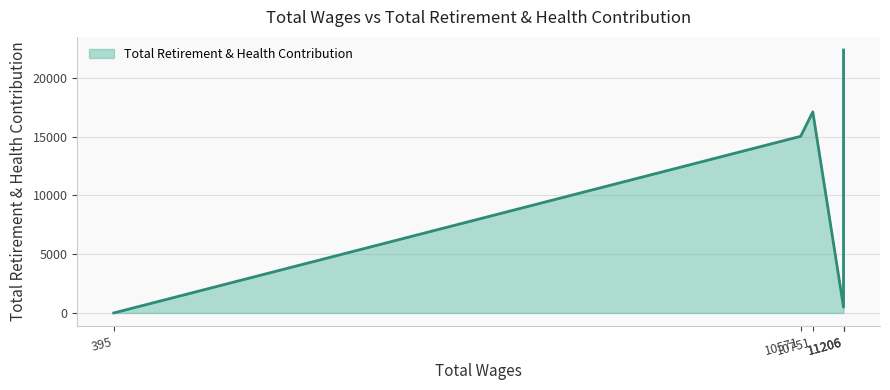

Rank the categories by value from highest to lowest.

11206.0, 10751.0, 10571.0, 11206.0, 11206.0, 395.0